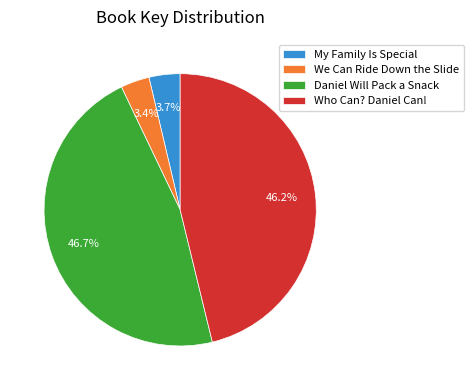

Approximately how many times larger is the value at Who Can? Daniel Can! compared to My Family Is Special?

12.5